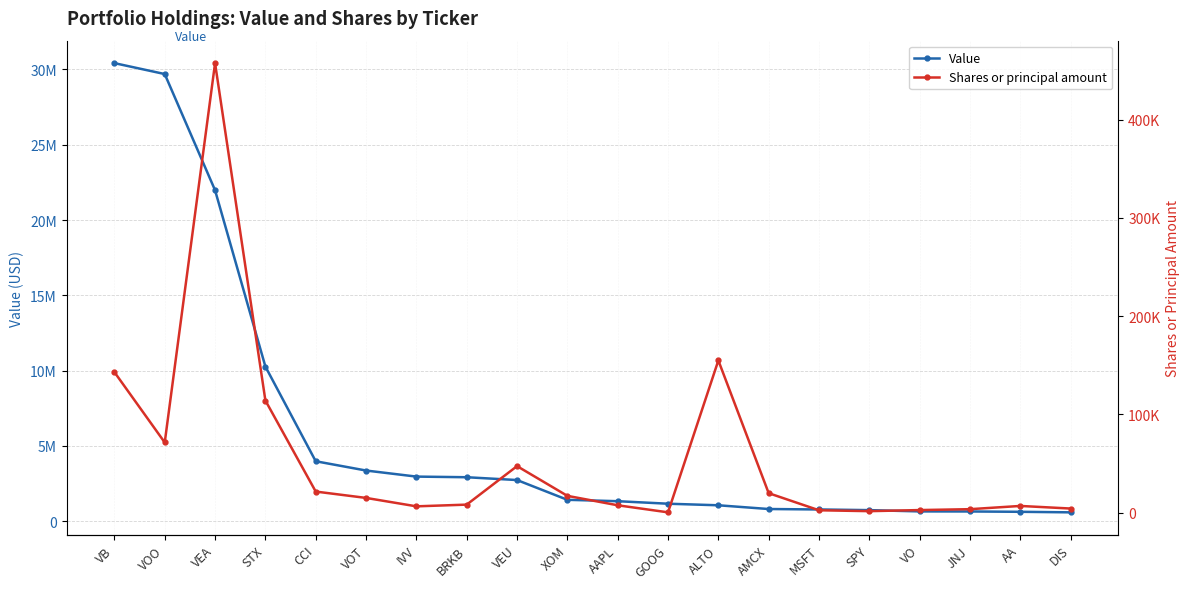

What position from the left is AAPL?

11